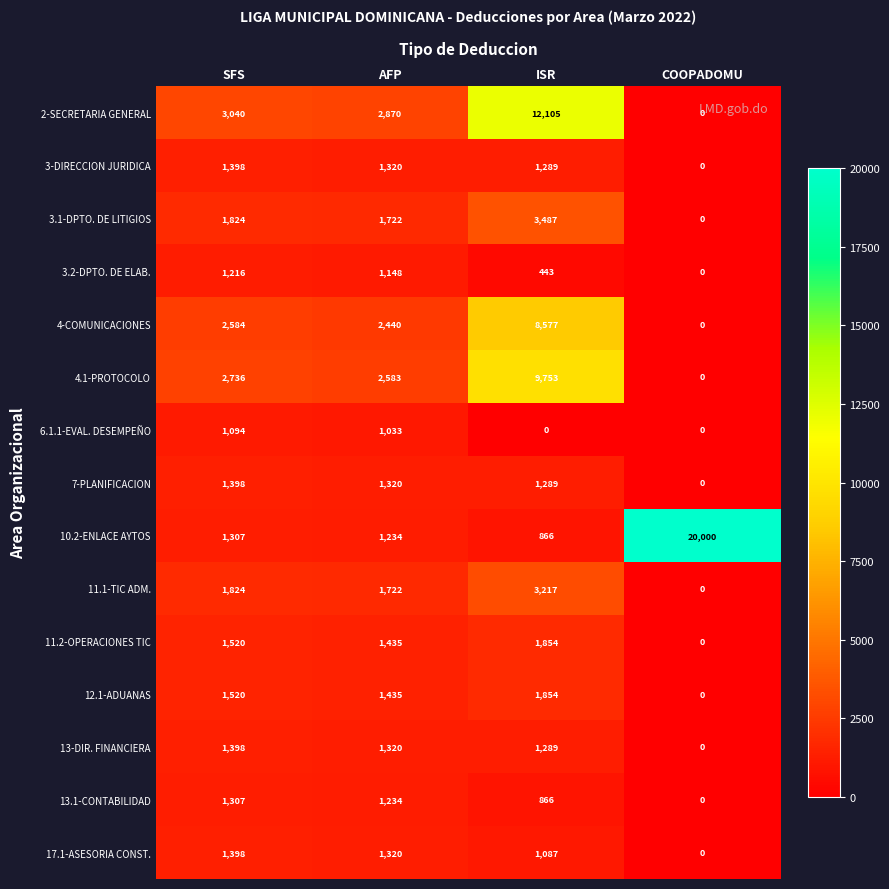

Which series changed the most between AFP and ISR?

2-SECRETARIA GENERAL